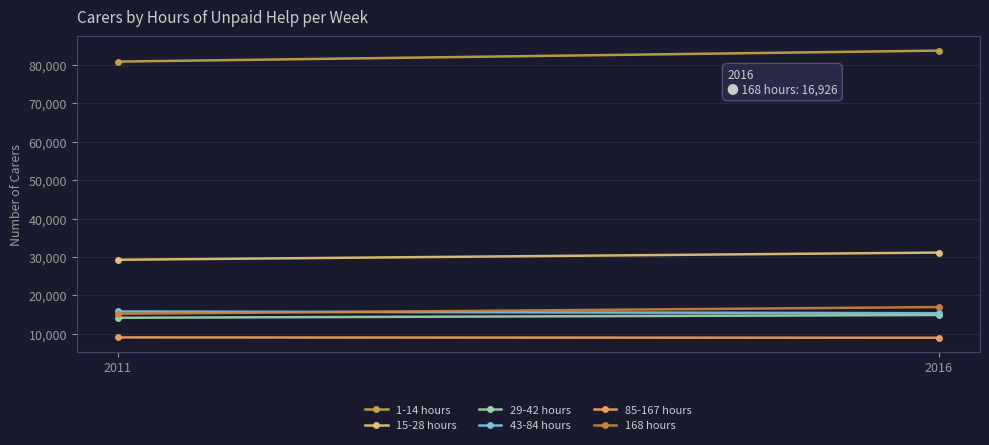

How many 85-167 hours values are between 8934 and 9020?

2